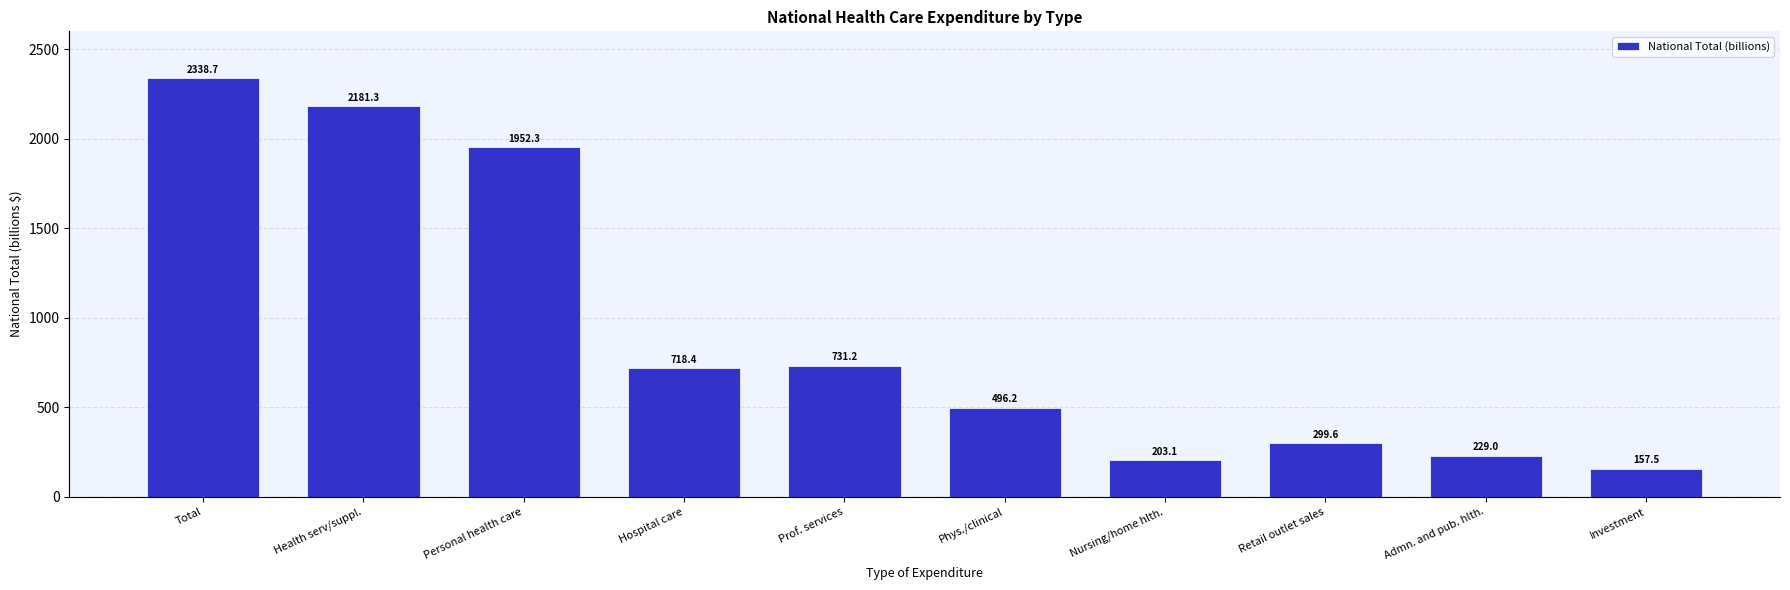

At which category does the chart reach its peak across all series?

Total